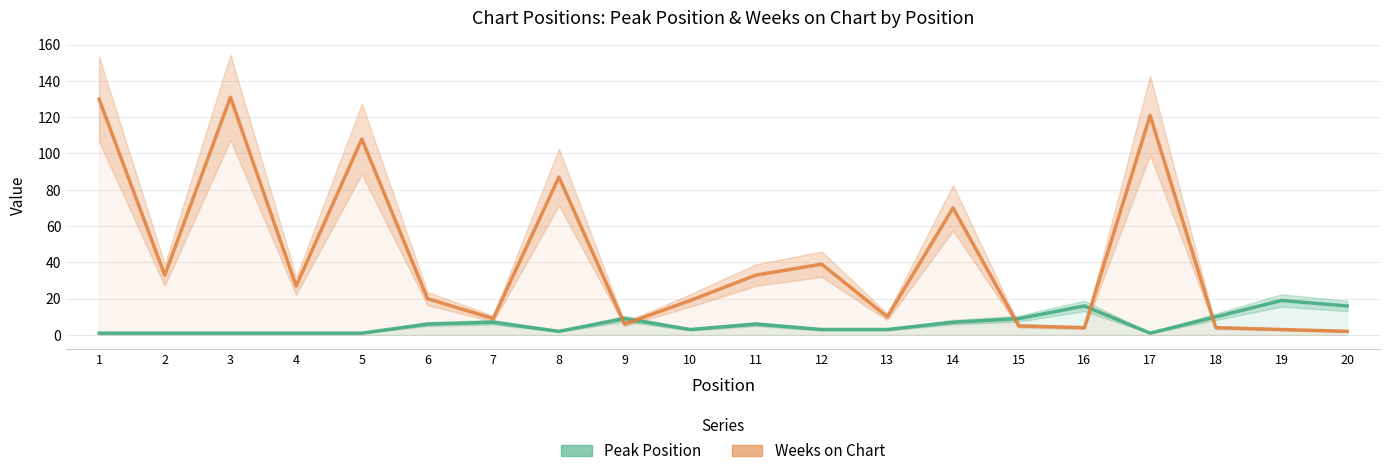

Rank the series by their maximum value, from highest to lowest.

Weeks on Chart, Peak Position